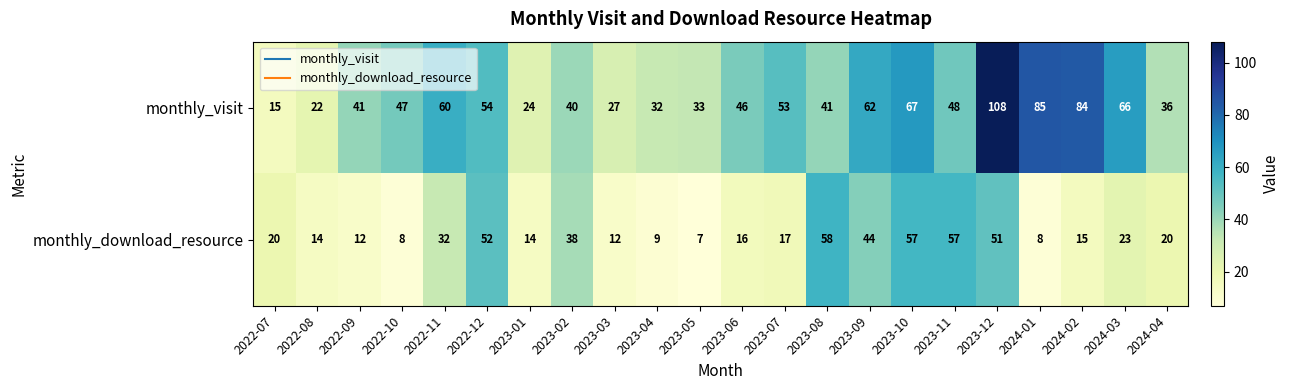

Rank the series by their maximum value, from lowest to highest.

monthly_download_resource, monthly_visit